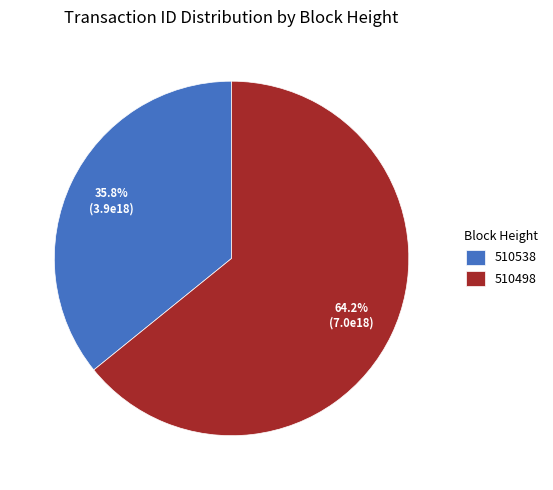

To the nearest percent, what is the combined percentage of 510498 and 510538?

100%